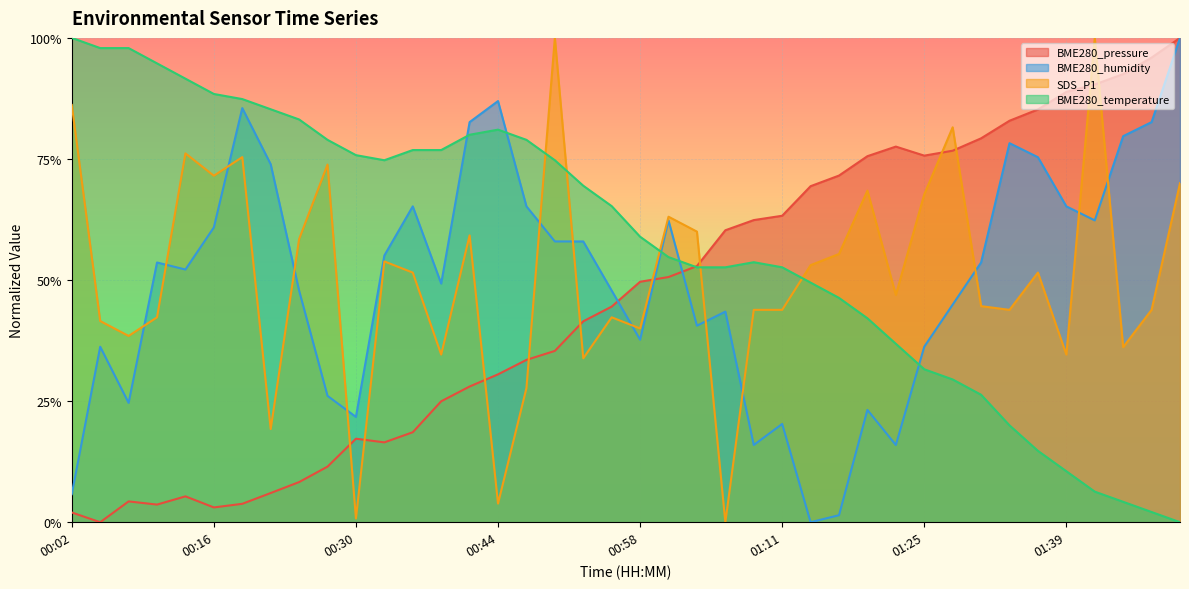

Which series has the largest range (max minus min)?

BME280_pressure